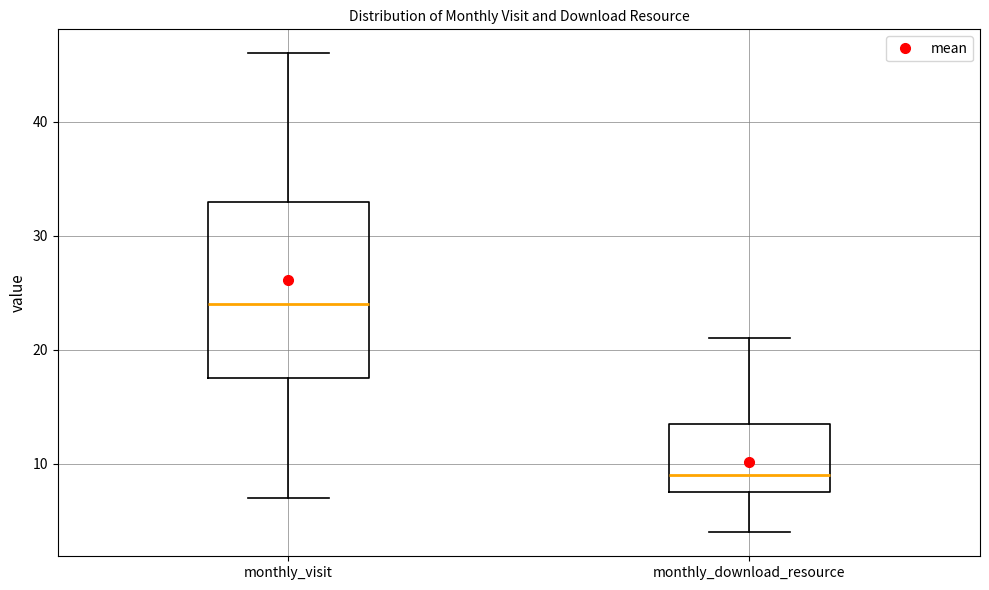

Where does the lower whisker of the box for monthly_visit end on the y-axis? The values are not printed on the chart, so give them approximately, as read against the axis.

7